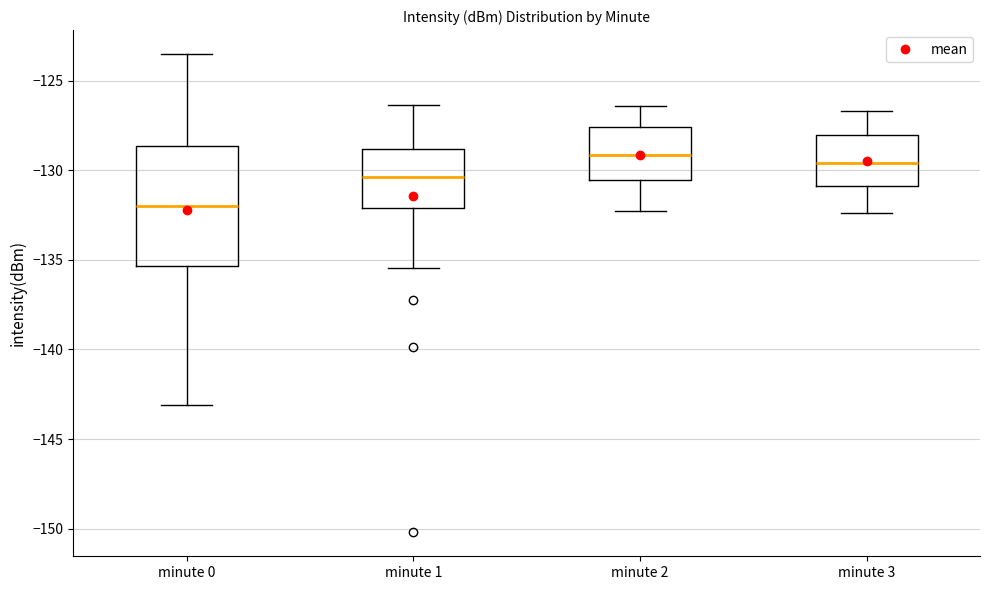

Where does the lower whisker of the box for minute 1 end on the y-axis? The values are not printed on the chart, so give them approximately, as read against the axis.

-135.5